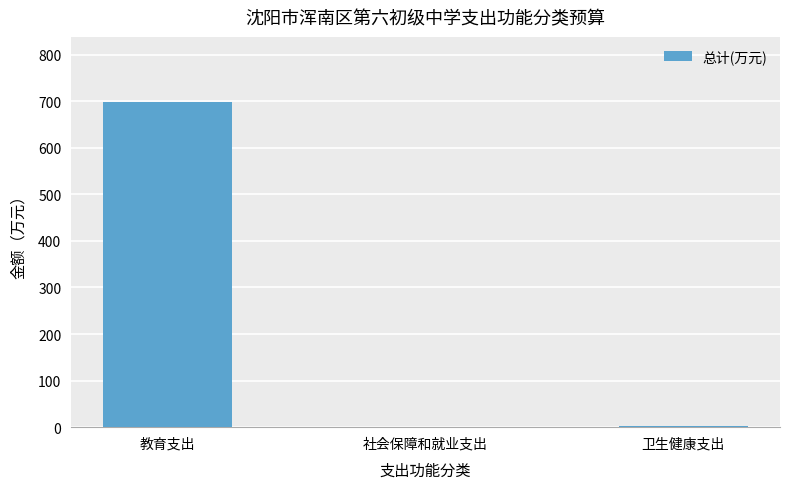

What is the change in value from 教育支出 to 卫生健康支出?

-696.5